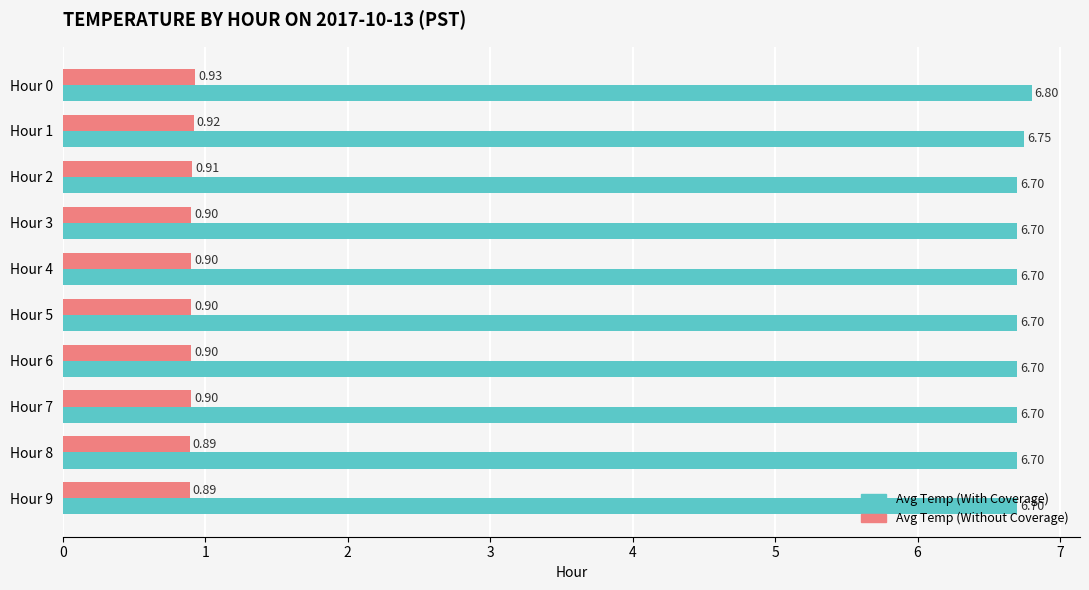

What is the average value of the Avg Temp (With Coverage) series?

6.7